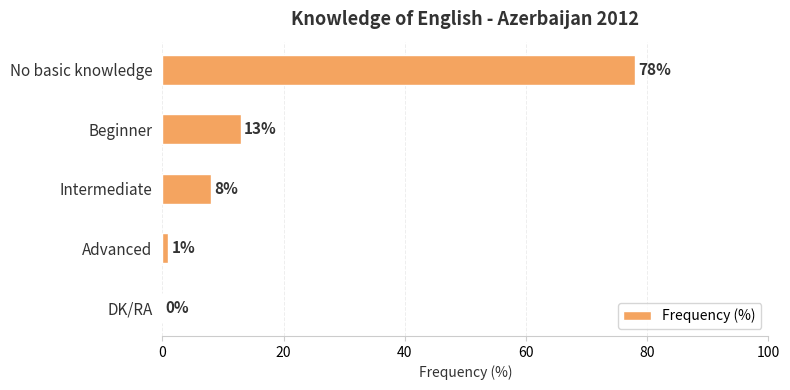

Which has a higher value, DK/RA or Advanced?

Advanced